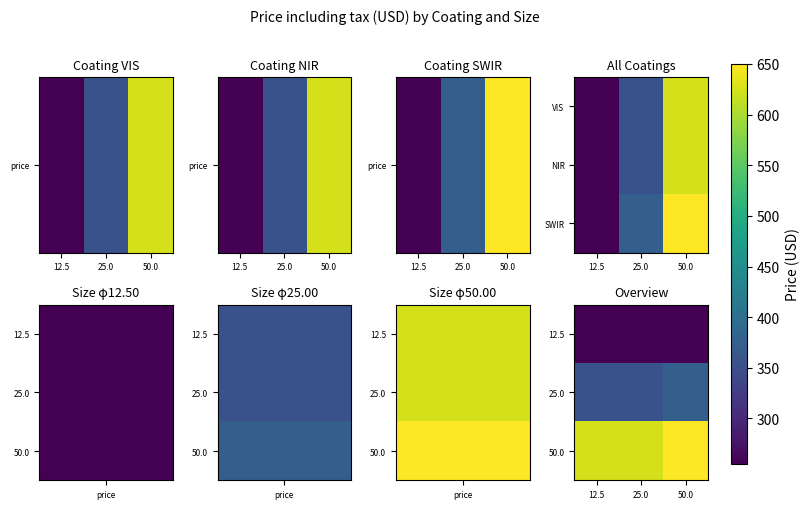

At which category is the sum across all series the highest?

50.0